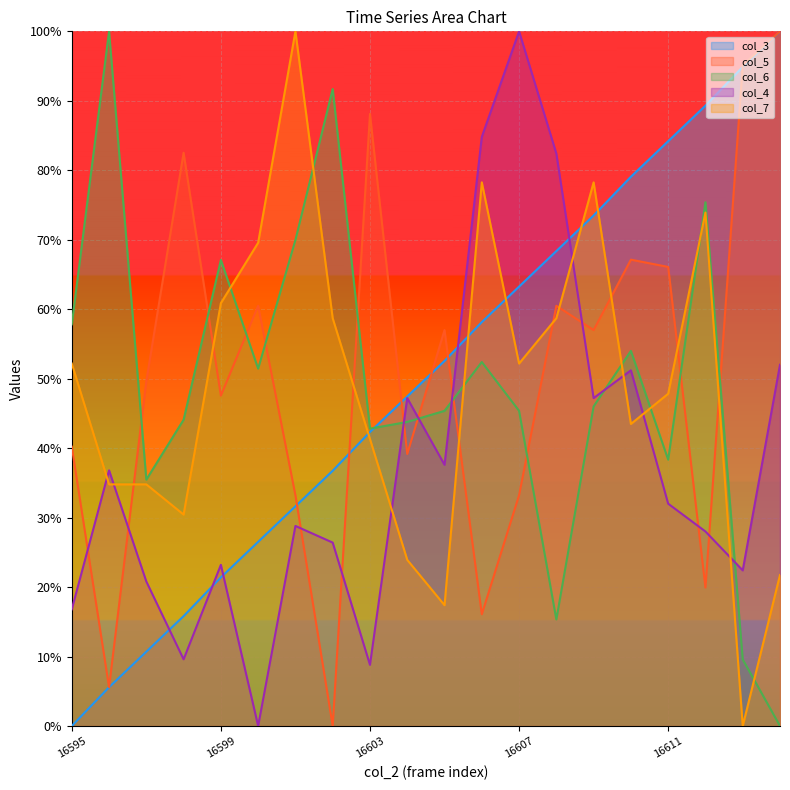

After their last crossing, which series has the higher values: col_4 or col_7?

col_4